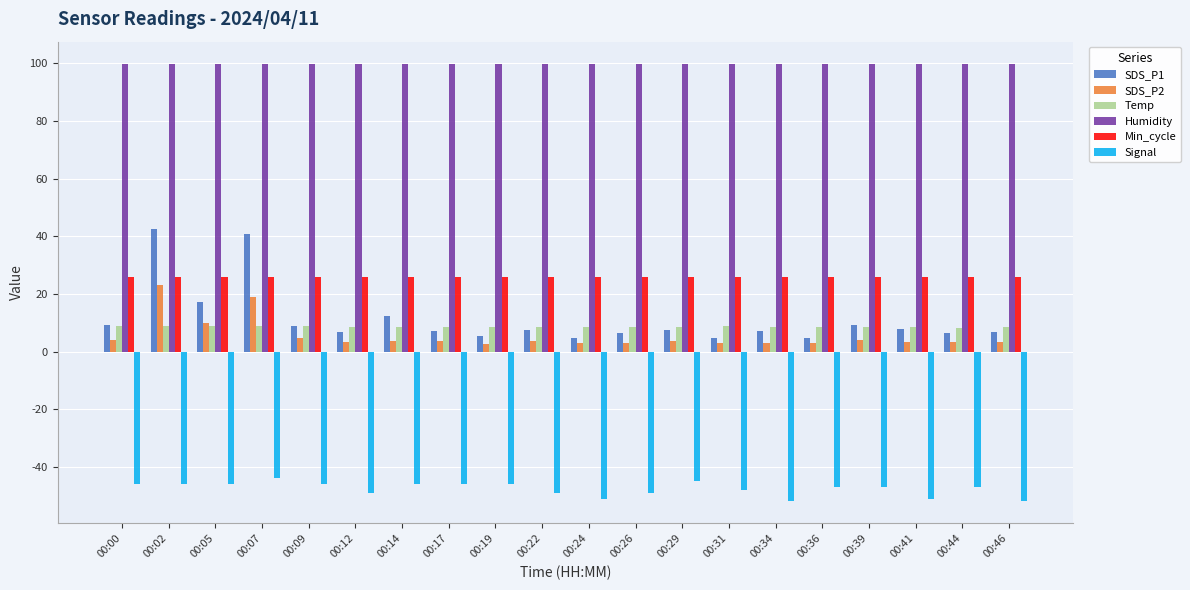

Which series has the widest spread of values?

SDS_P1